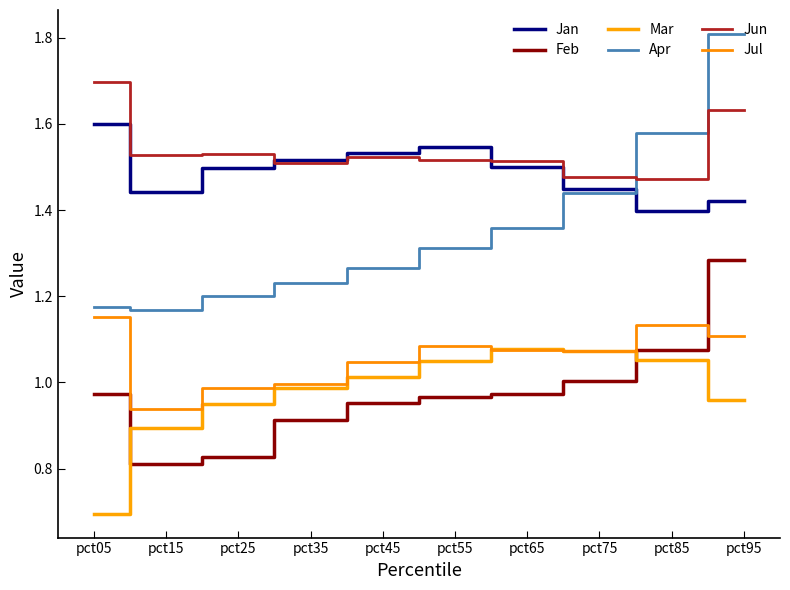

What are all the series names shown in the legend?

Jan, Feb, Mar, Apr, Jun, Jul